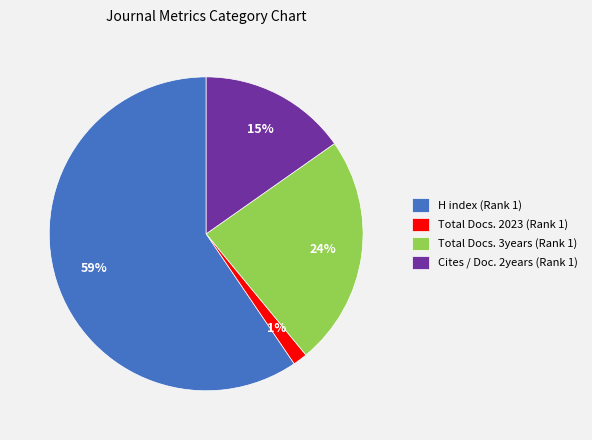

Between Total Docs. 2023 (Rank 1) and H index (Rank 1), which is larger?

H index (Rank 1)